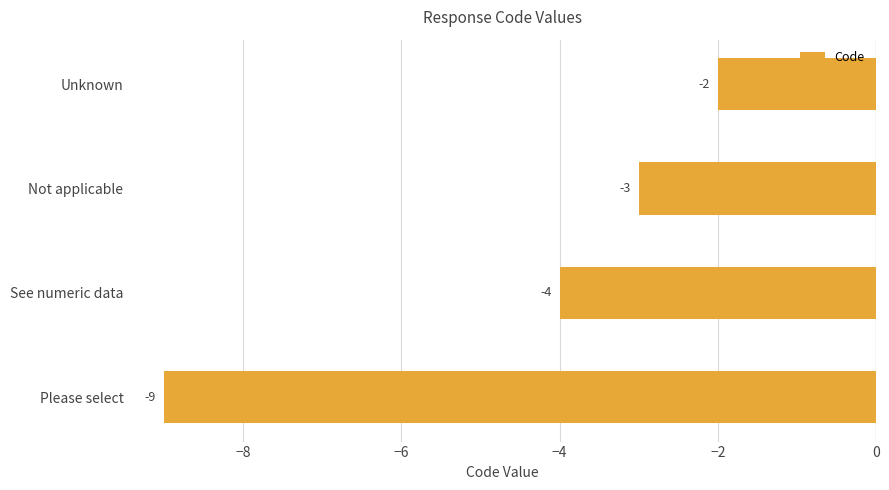

Rank the categories by value from lowest to highest.

Please select, See numeric data, Not applicable, Unknown